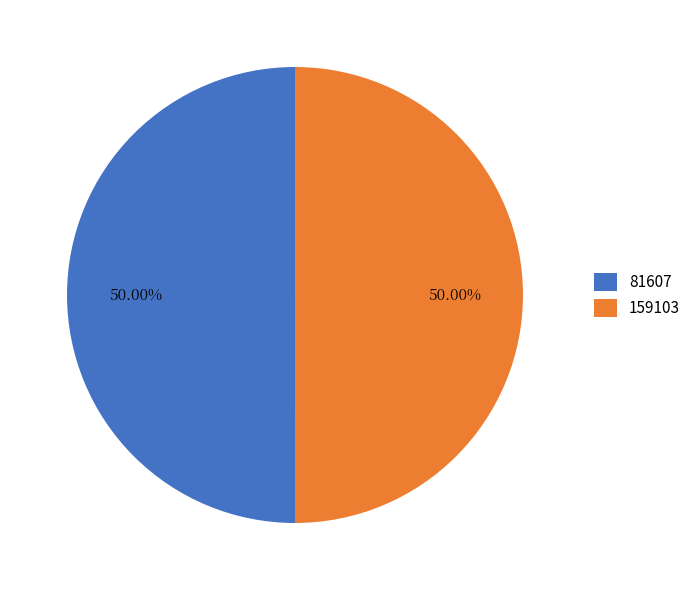

Combined, do 81607 and 159103 account for over 50%?

Yes